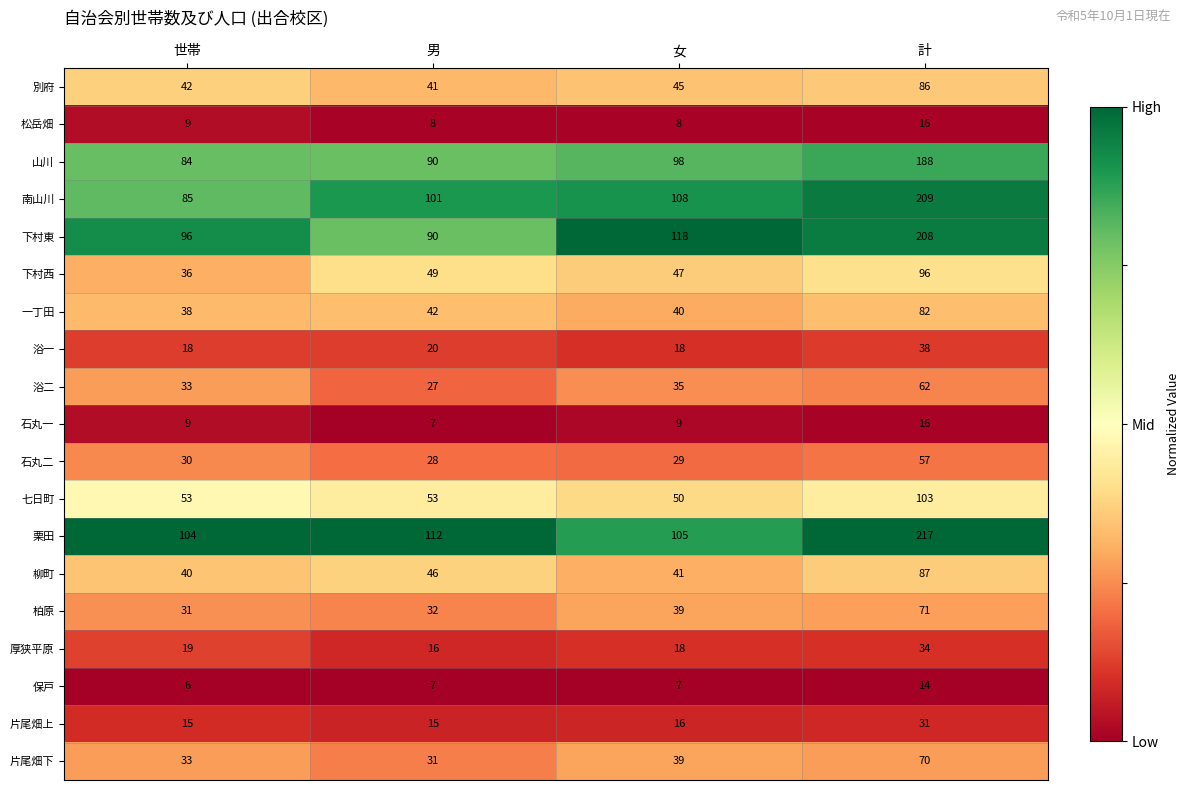

True or false: 南山川 has a value of 209 at 計.

True